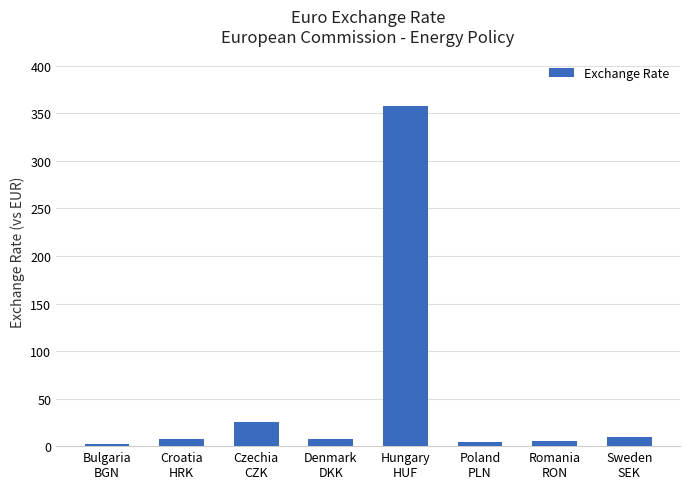

The value at Bulgaria
BGN is 2.0. True or false?

True